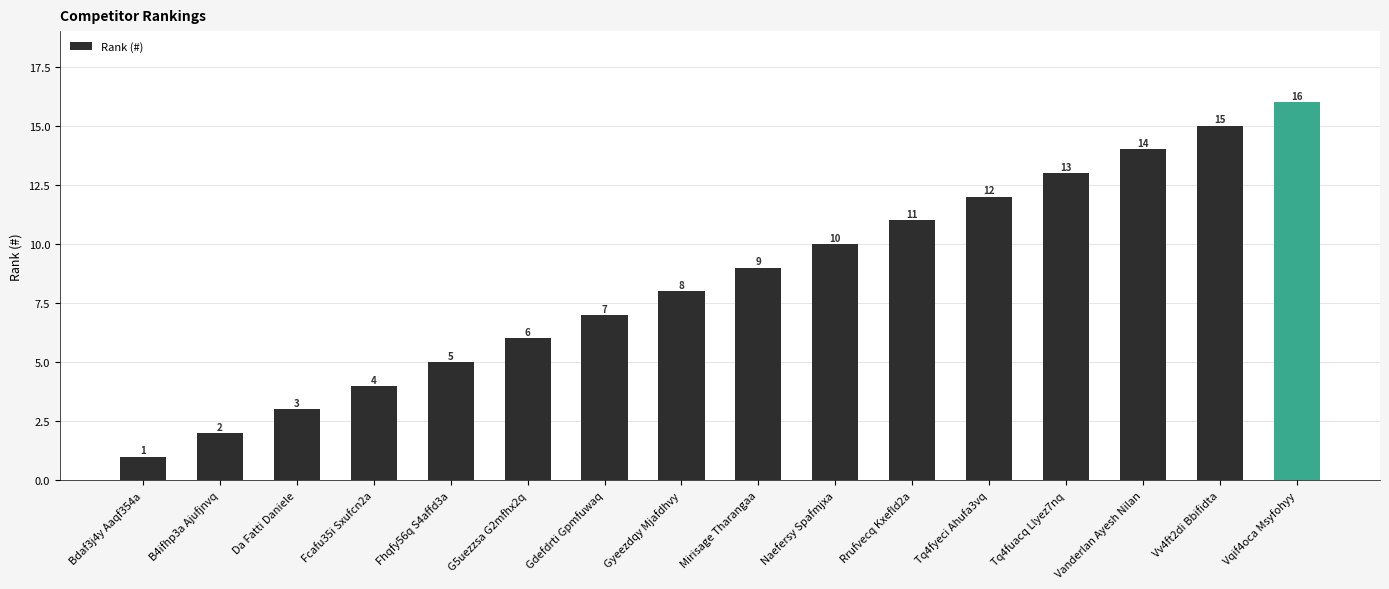

The value at Da Fatti Daniele is 4. True or false?

False